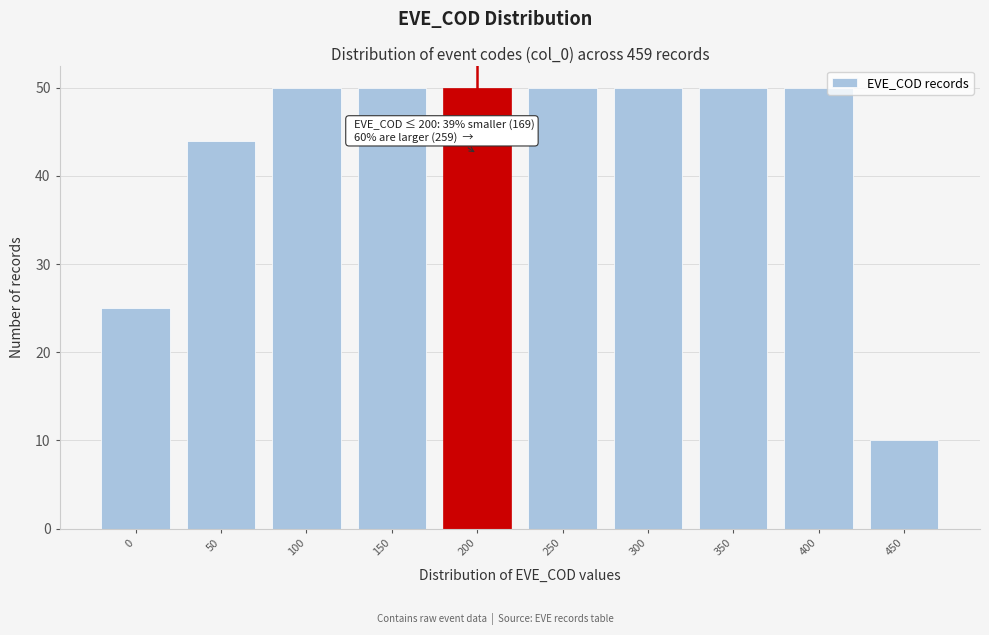

Reading left to right, what are all the values shown in this chart?

0=25	50=44	100=50	150=50	200=50	250=50	300=50	350=50	400=50	450=10